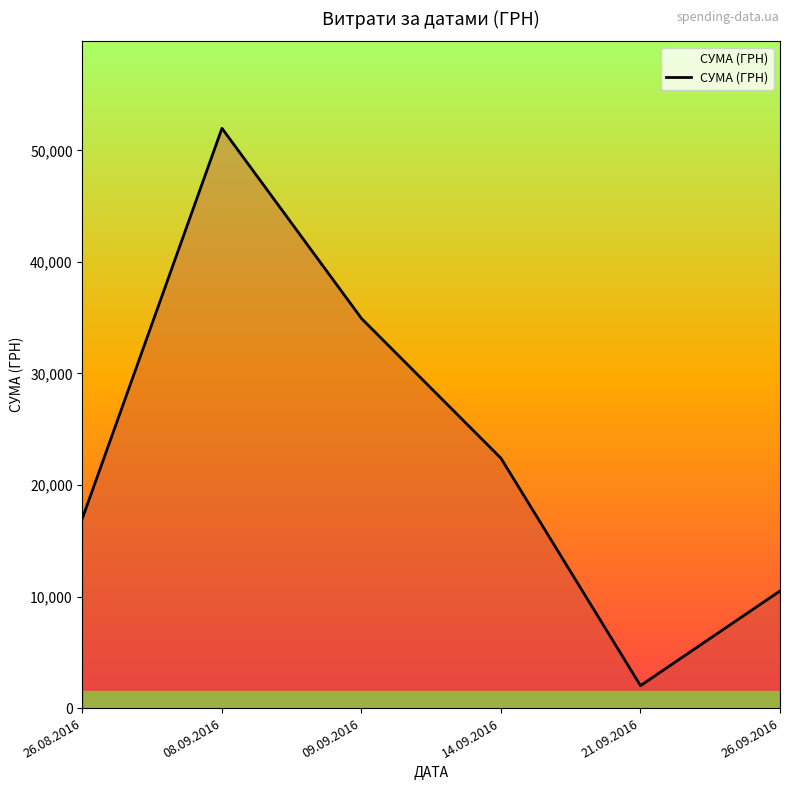

What is the maximum value shown in the chart?

51980.0